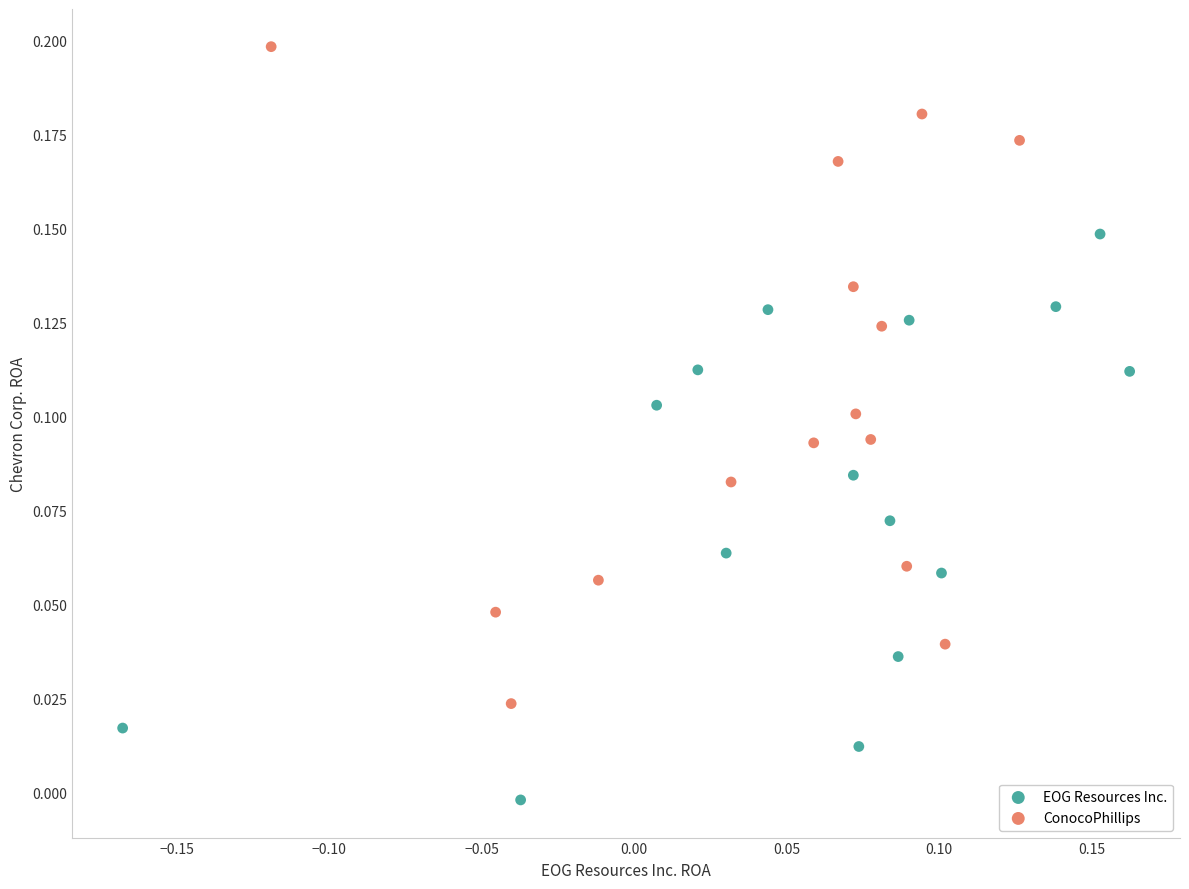

What are all the series names shown in the legend?

EOG Resources Inc., ConocoPhillips